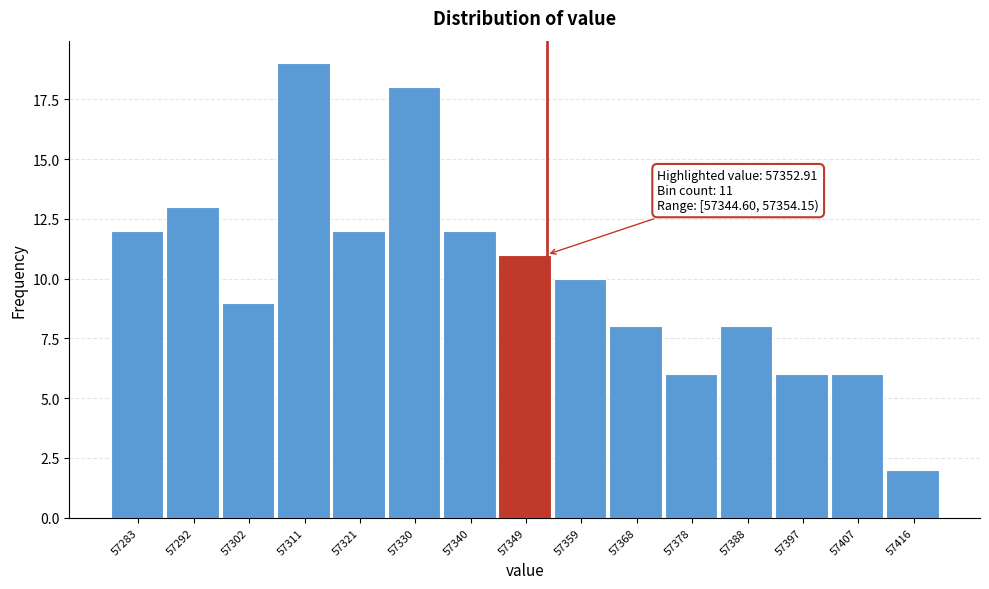

Which range on the x-axis has the tallest bar?

57306 to 57316